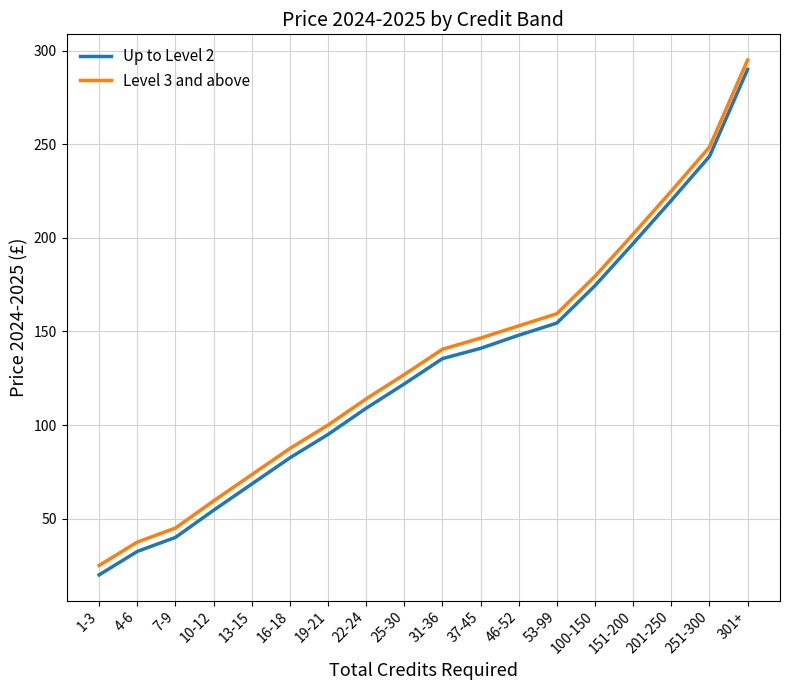

Which label corresponds to the largest value in the chart?

301+